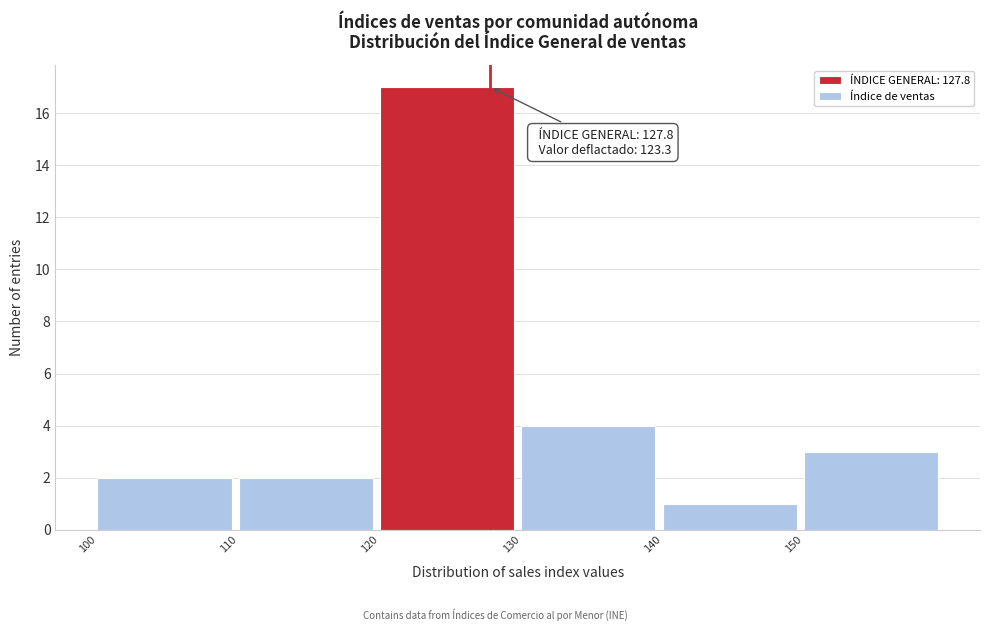

Which range on the x-axis has the tallest bar?

120 to 130